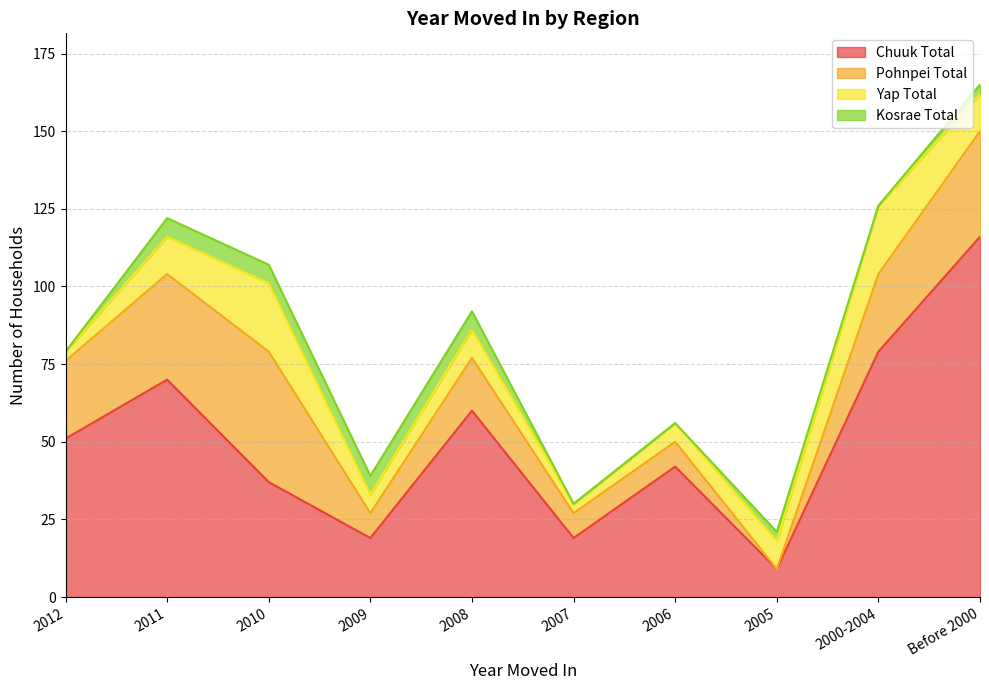

Which series ends up on top after the final intersection of Pohnpei Total and Kosrae Total?

Pohnpei Total